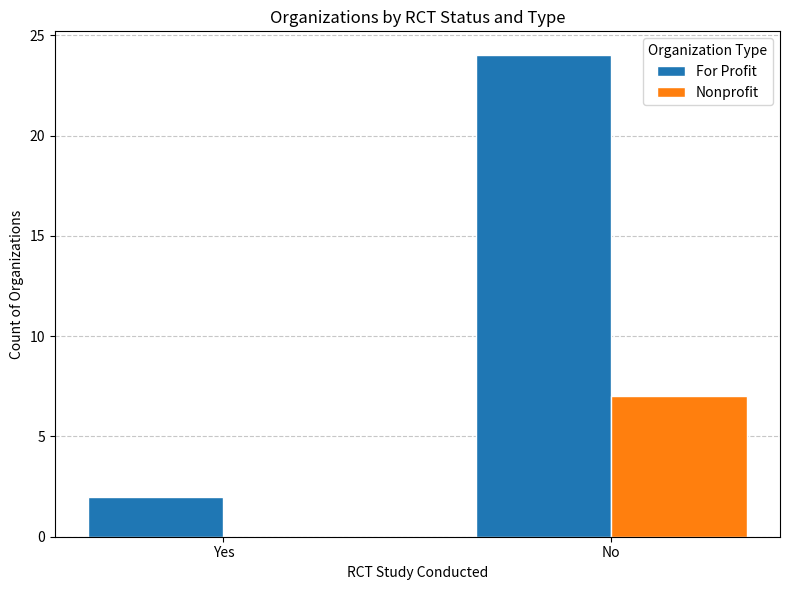

Reading right to left, transcribe all the data shown in this chart.

For Profit: No=24	Yes=2
Nonprofit: No=7	Yes=0